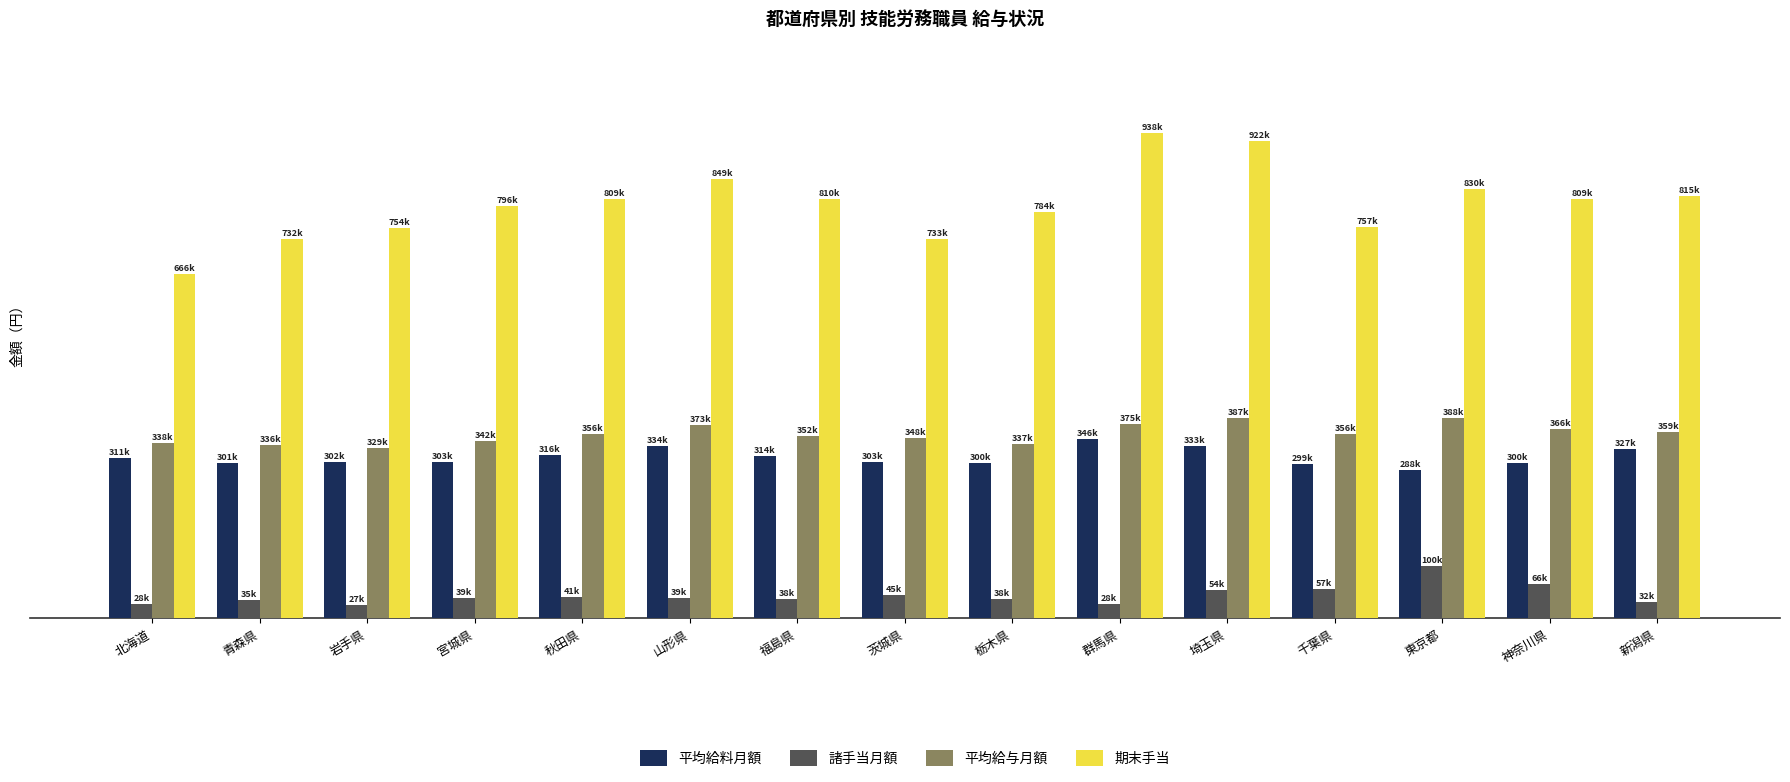

At which label is 平均給料月額 closest to 317066?

秋田県